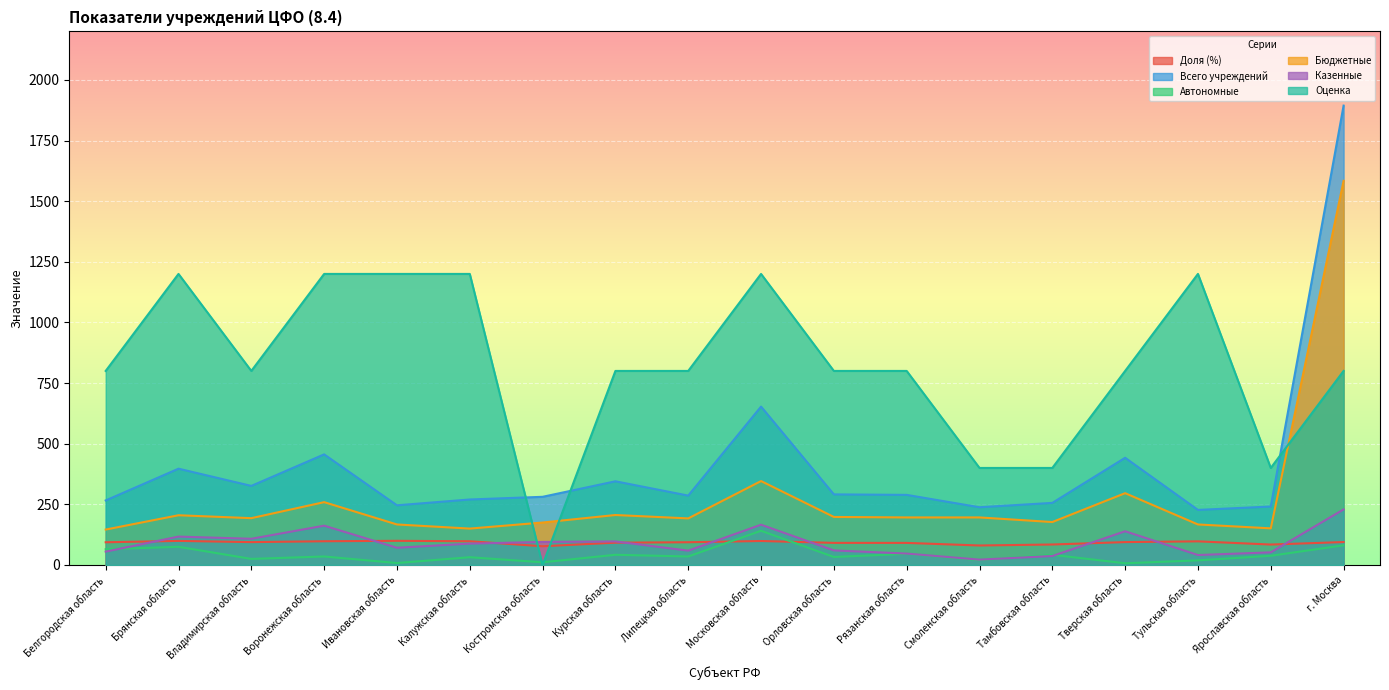

Where is Оценка nearest to the value 600?

Белгородская область